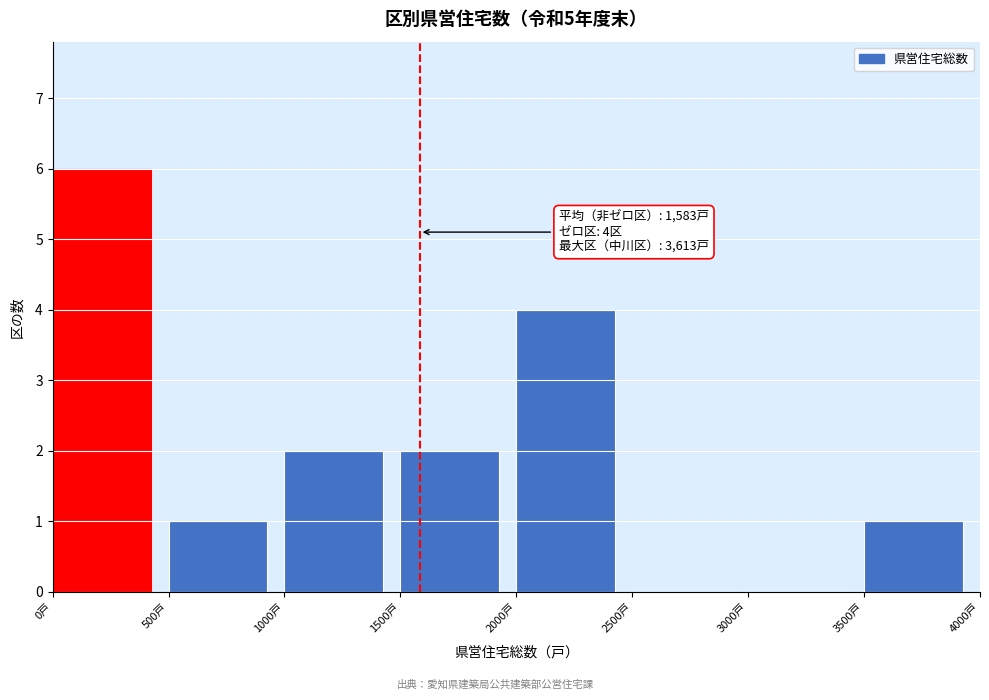

Which range on the x-axis has the tallest bar?

0 to 500